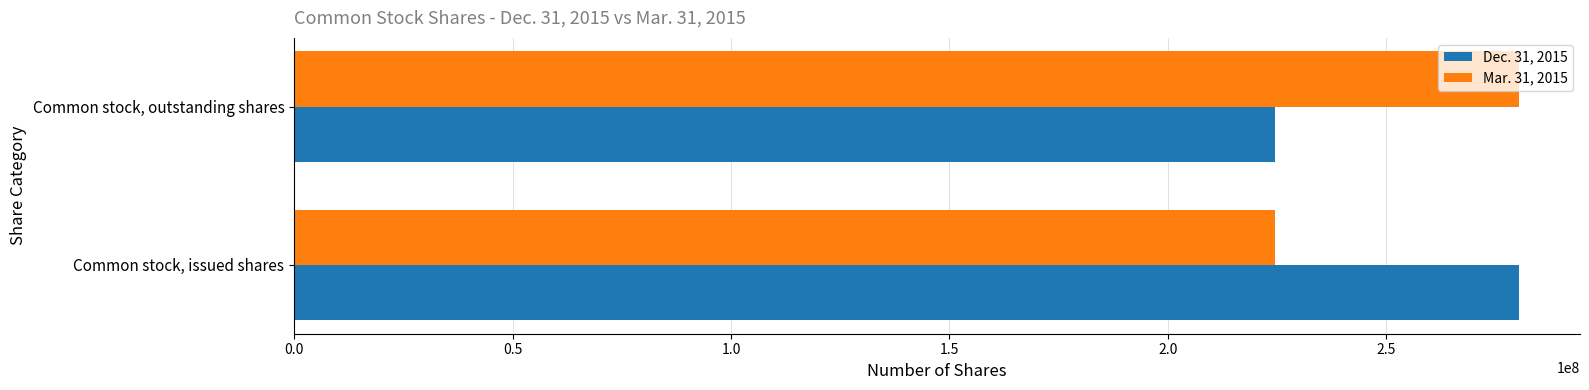

Is it true that Dec. 31, 2015 equals 224551913 at Common stock, outstanding shares?

True